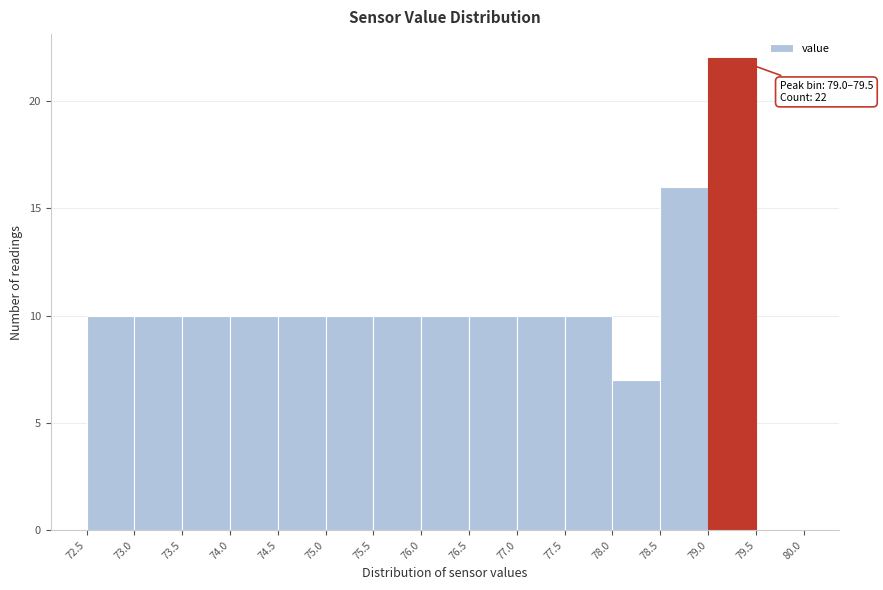

Over which range of the x-axis is the bar tallest?

79.0 to 79.5